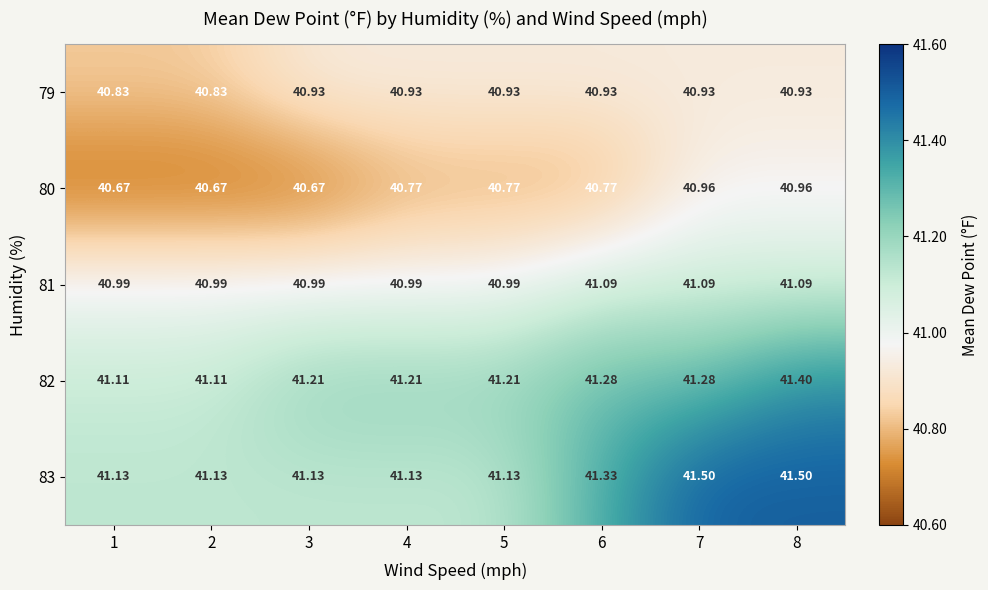

Which series has the widest spread of values?

83